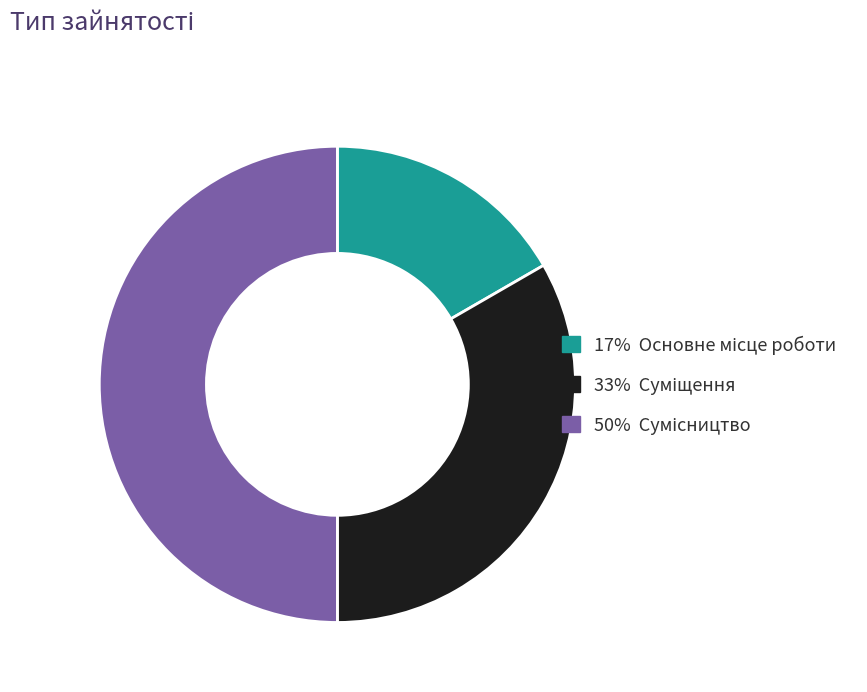

How many segments does this pie chart have?

3